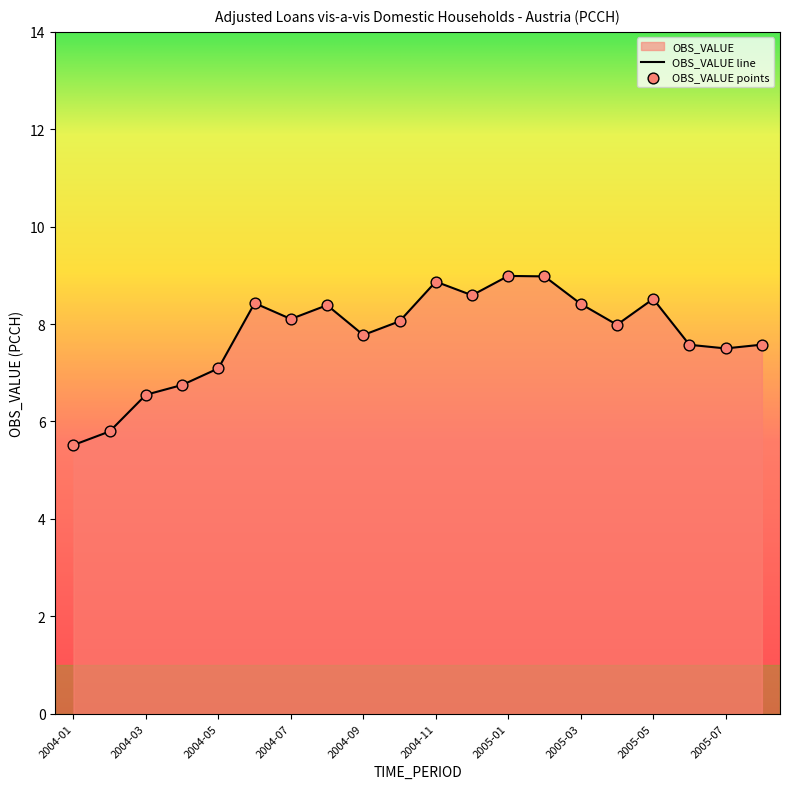

Approximately how many times larger is the value at 2004-12 compared to 2005-06?

1.1